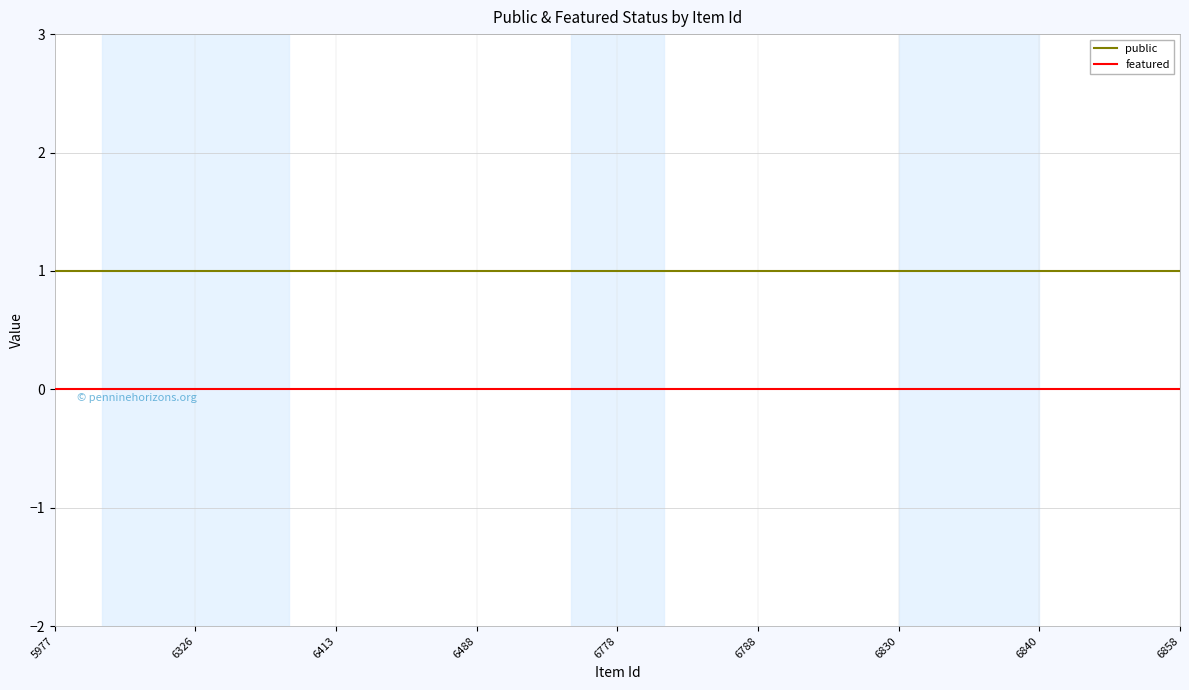

True or false: featured and public cross at least once.

False